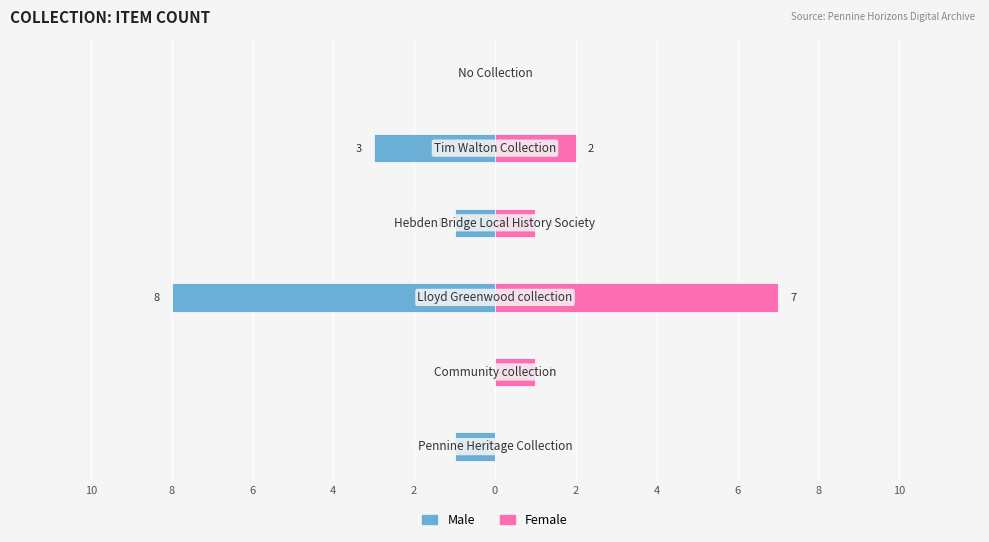

Which series has the widest spread of values?

Male